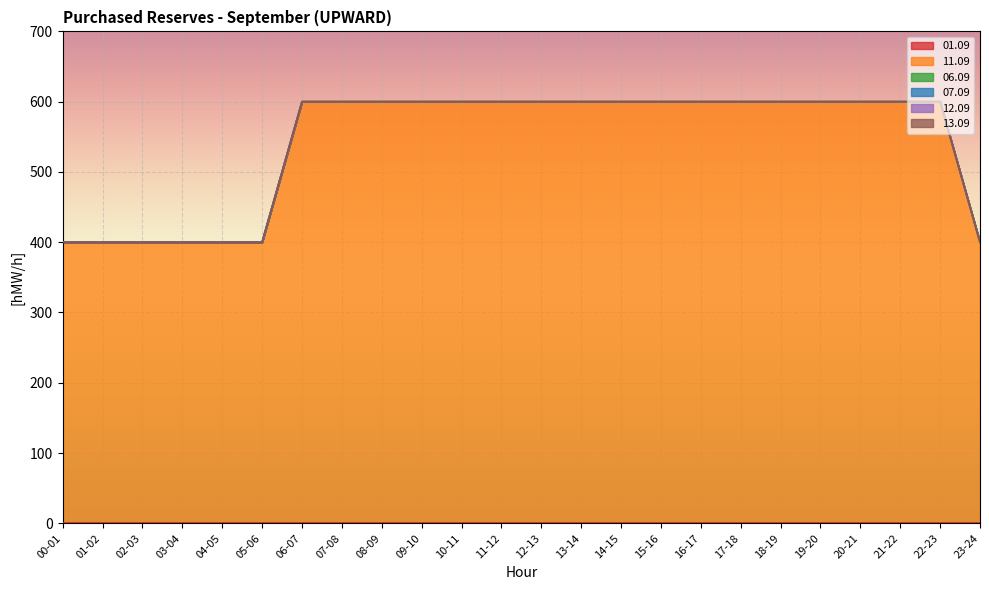

What is the difference between the highest and lowest values at 03-04?

400